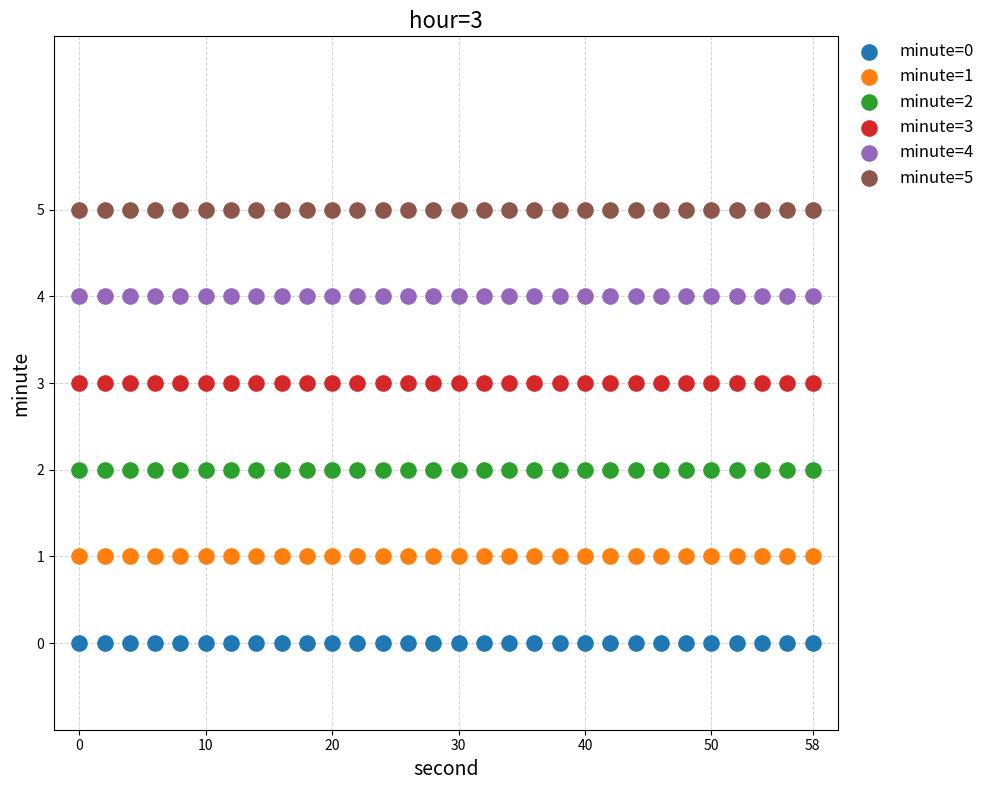

Which series reaches the maximum Y coordinate?

minute=5